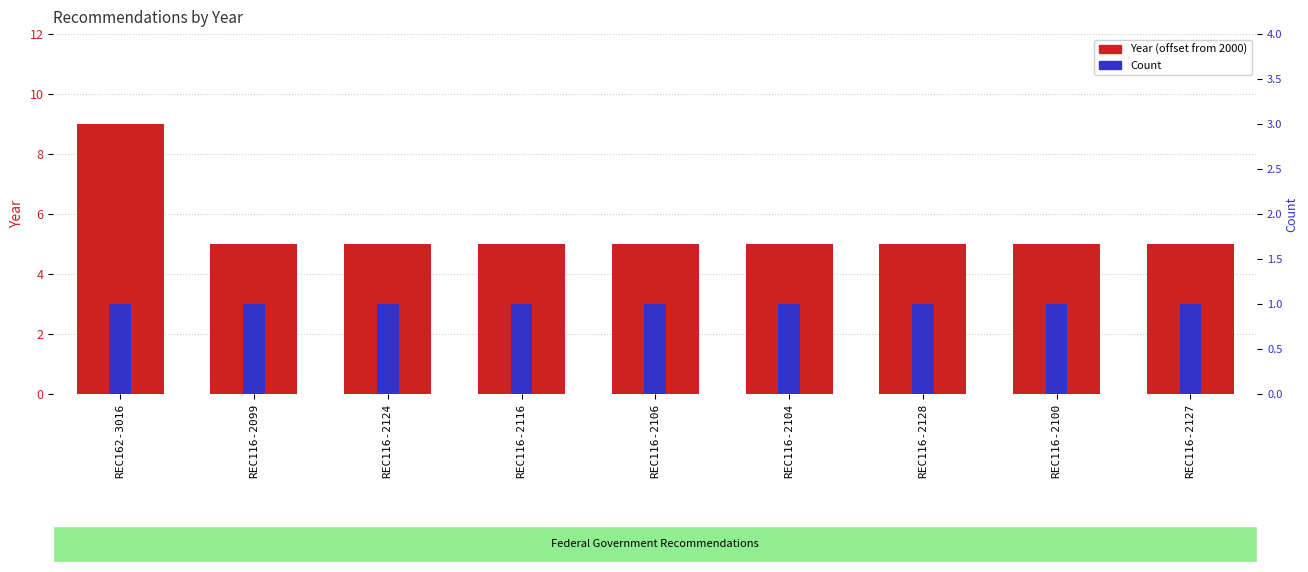

Count the Year (offset from 2000) values in the range 5 to 6.

8